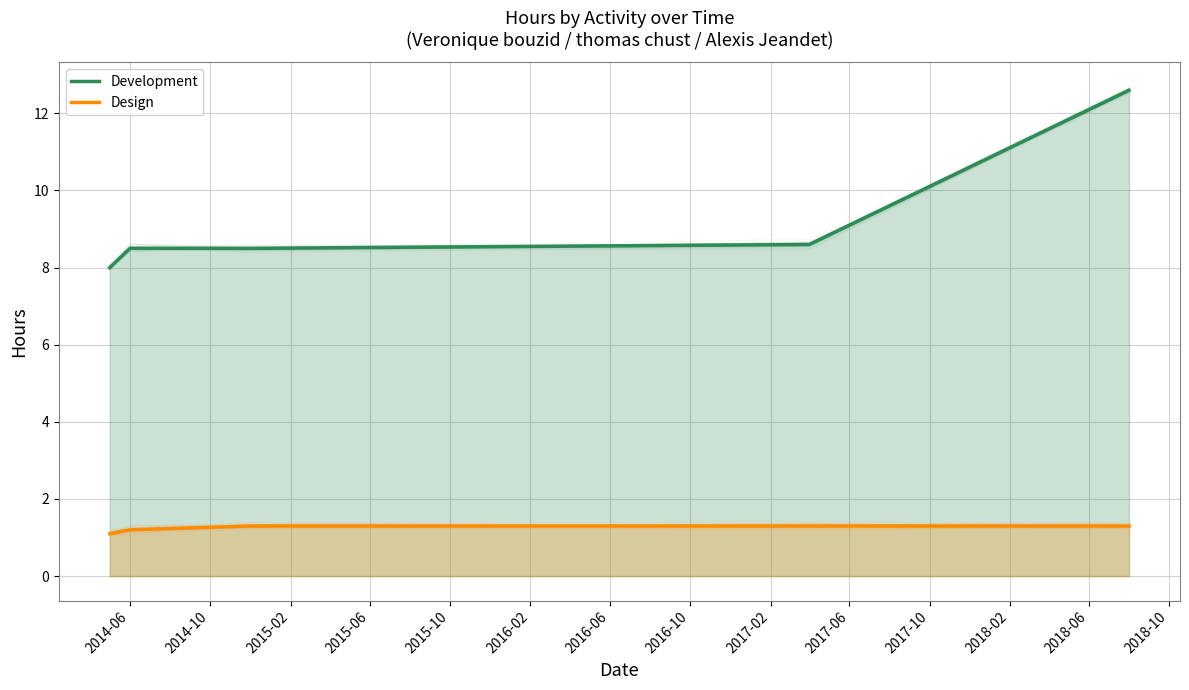

Reading left to right, what are all the values shown in this chart?

Development: 8.0	8.5	8.5	8.6	12.6
Design: 1.1	1.2	1.3	1.3	1.3